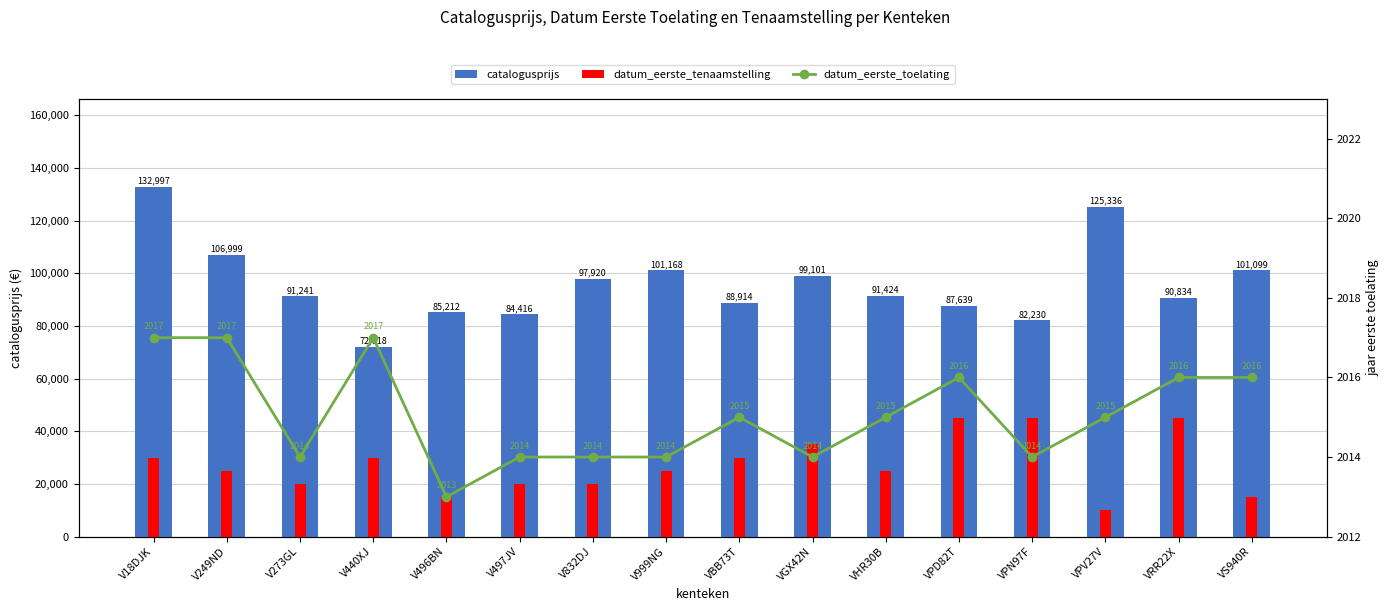

What are all the series names shown in the legend?

catalogusprijs, datum_eerste_tenaamstelling, datum_eerste_toelating